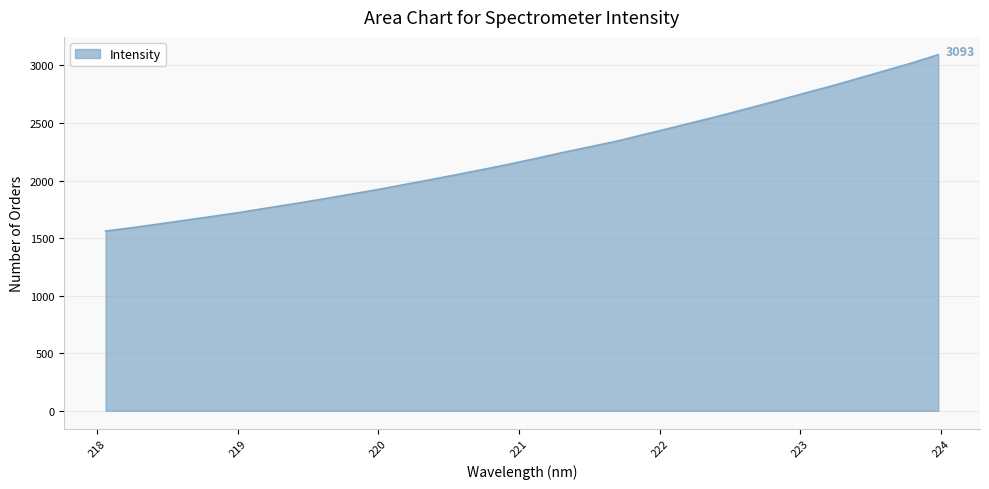

List the labels in order of value, smallest first.

218.0596, 218.2508, 218.442, 218.6332, 218.8244, 219.0156, 219.2067, 219.3979, 219.589, 219.7801, 219.9712, 220.1623, 220.3533, 220.5444, 220.7354, 220.9264, 221.1174, 221.3083, 221.4993, 221.6902, 221.8812, 222.0721, 222.263, 222.4538, 222.6447, 222.8355, 223.0264, 223.2172, 223.408, 223.5987, 223.7895, 223.9802